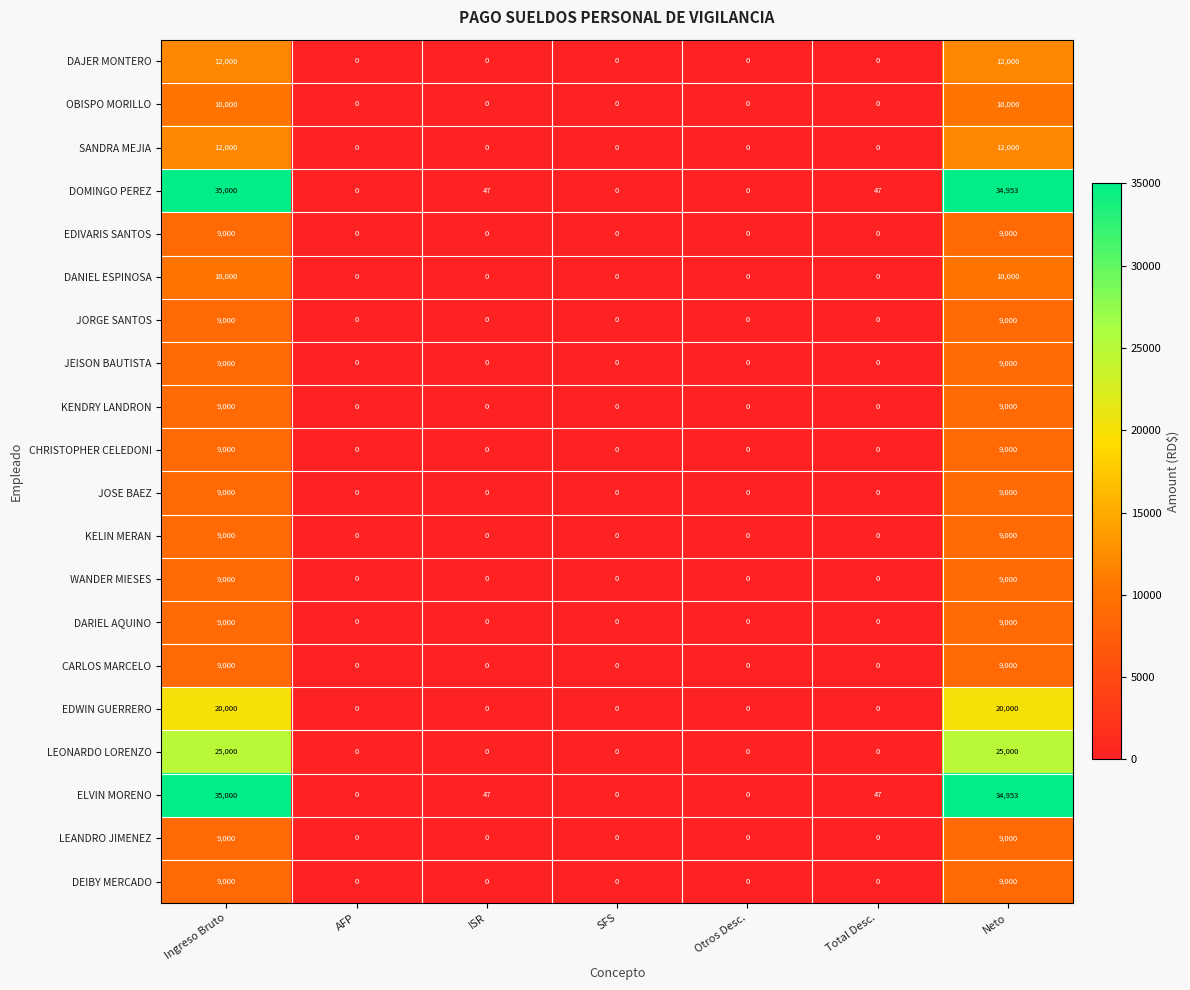

At how many categories does at least one series exceed 32042?

2